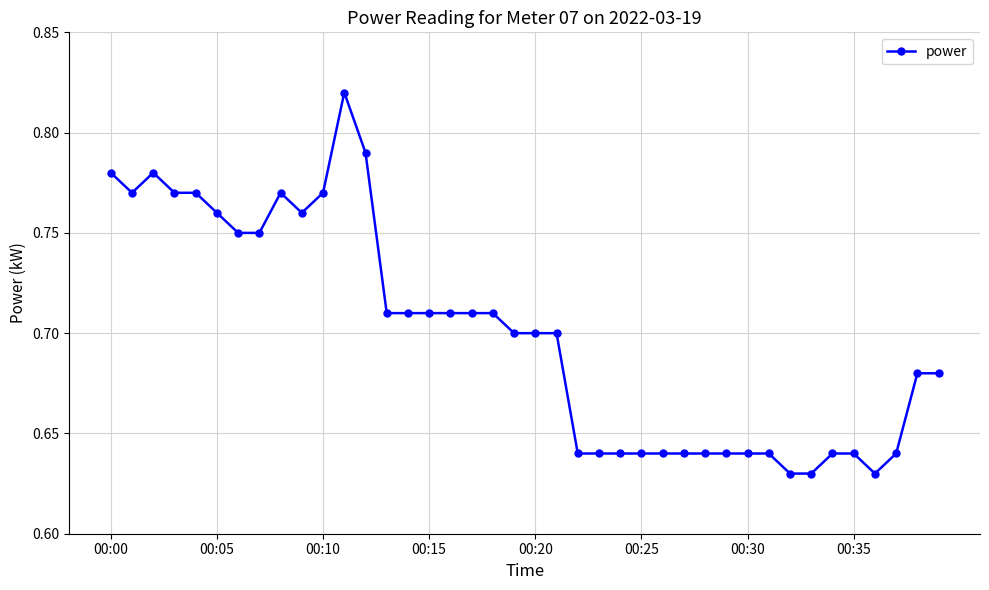

What is the sum of all values?

28.0